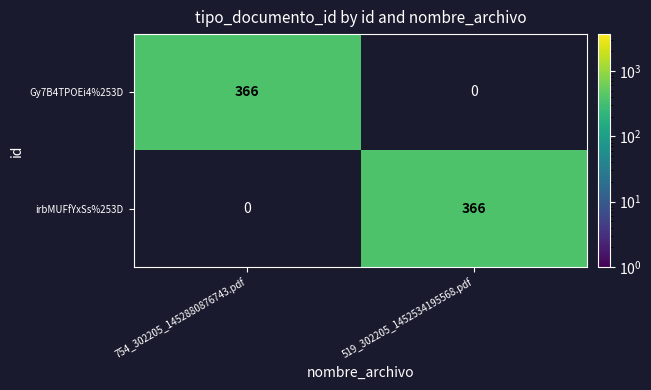

What is the difference between the highest and lowest values at 754_302205_1452880876743.pdf?

366